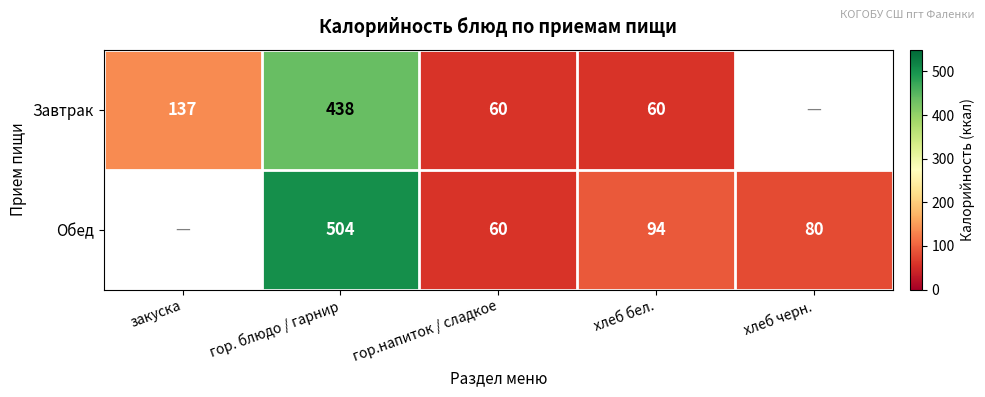

Is the value of Завтрак at закуска greater than the value of Обед at гор.напиток / сладкое?

Yes